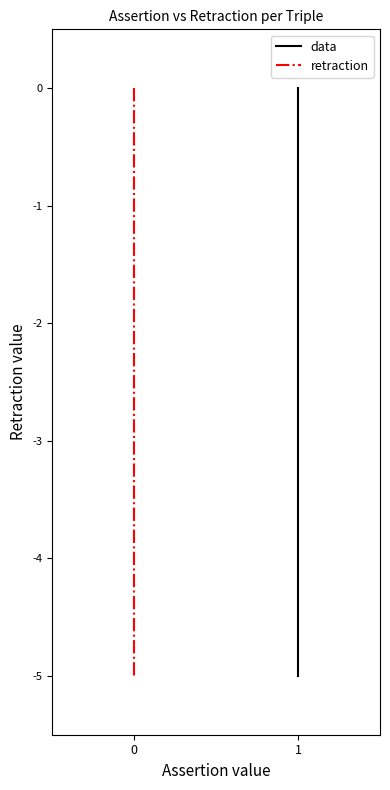

True or false: data has more than 2 points higher than both neighbors.

False